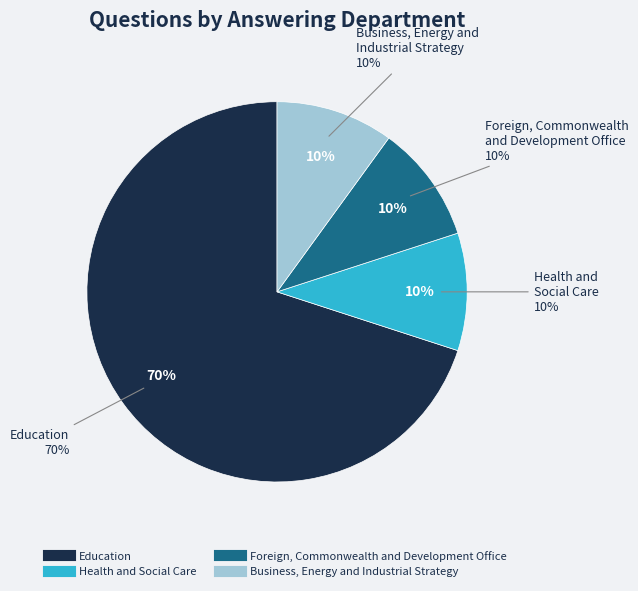

What is the largest slice in the pie chart?

Education